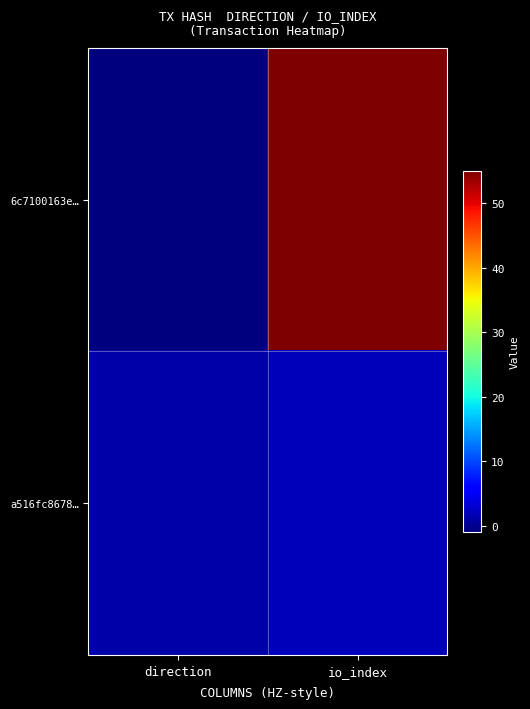

Which has a higher value, io_index or direction?

io_index